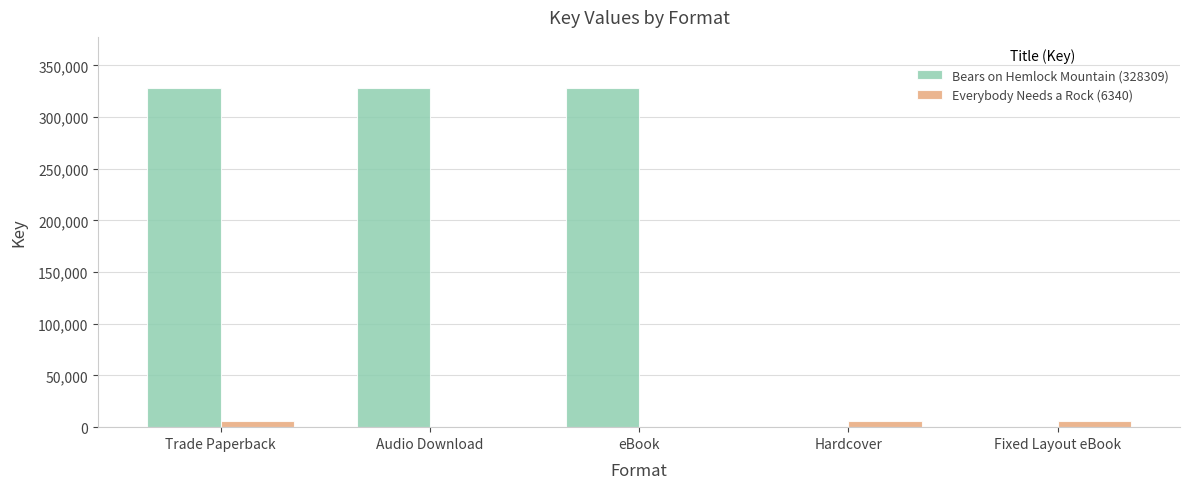

Which series has the largest total across all categories?

Bears on Hemlock Mountain (328309)